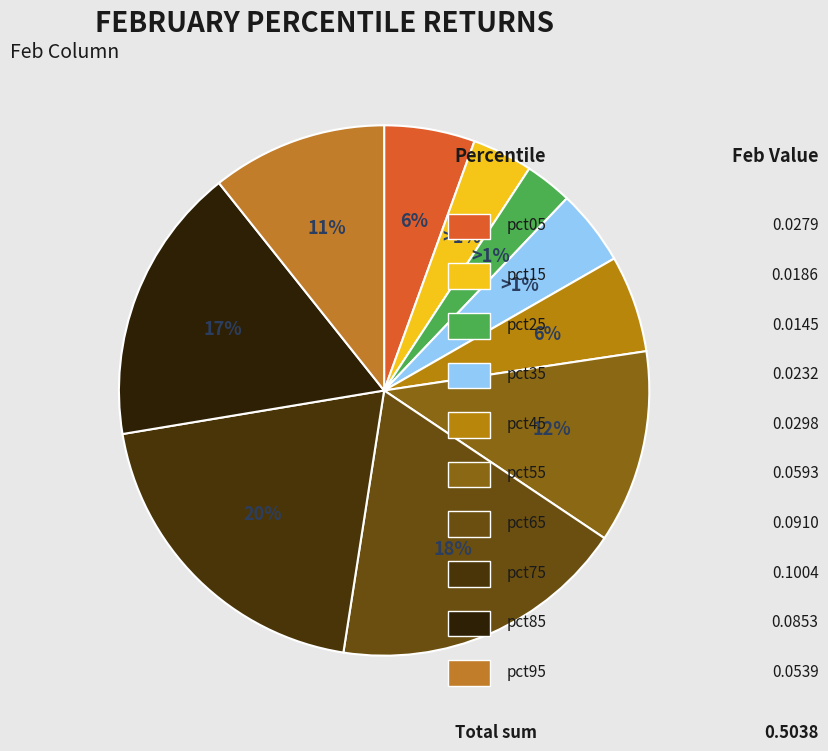

What percentage do pct25 and pct15 together represent?

6.6%